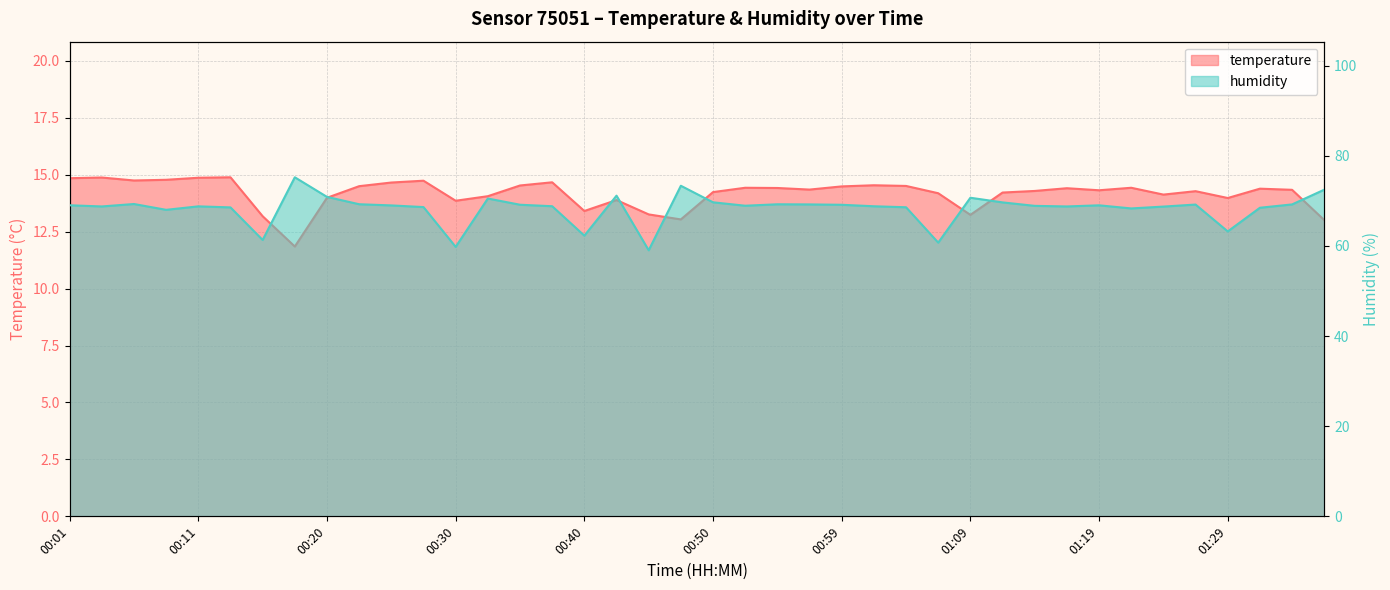

Which category has the highest value in the humidity series?

00:18